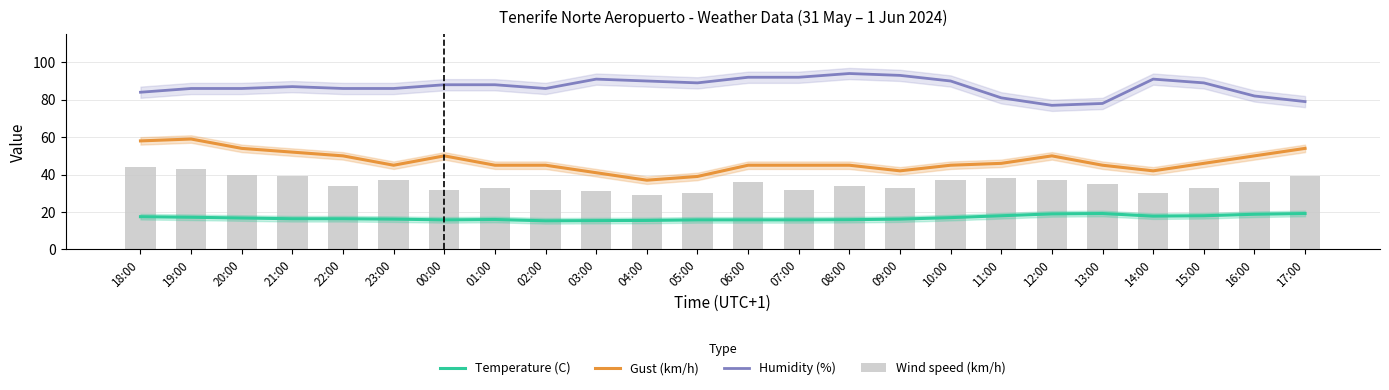

What is the difference between the Humidity (%) values at 01:00 and 06:00?

4.0